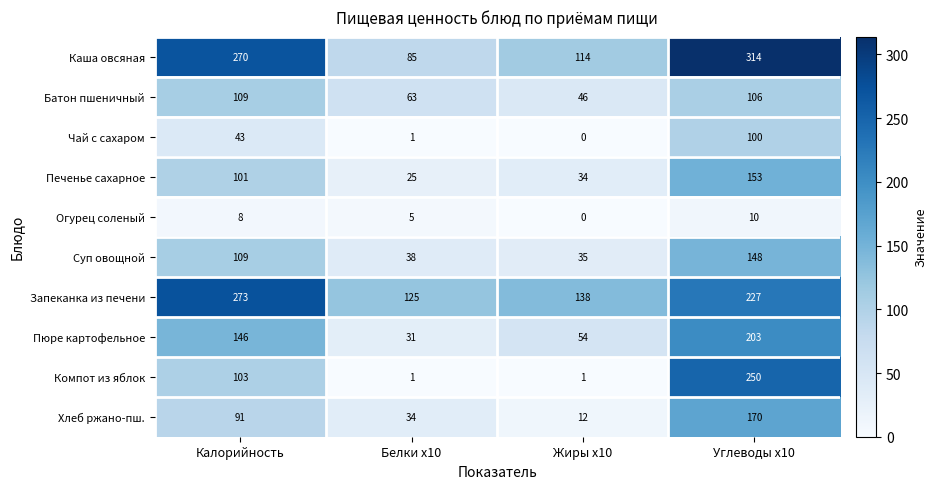

The value of Компот из яблок at Белки x10 is 1. True or false?

True